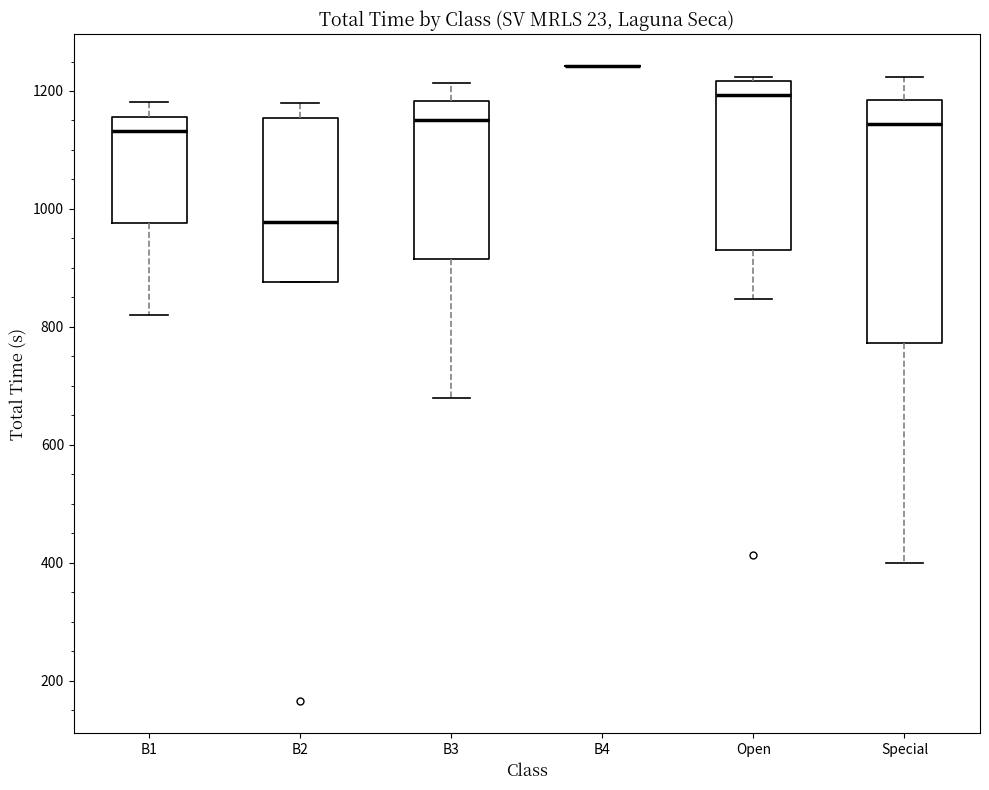

Reading left to right, read every box against the y-axis: the position of its median line, the range the box covers, and the ends of its whiskers. The values are not printed on the chart, so give them approximately, as read against the axis.

B1: median 1140, box 980 to 1160, whiskers 820 to 1180
B2: median 980, box 880 to 1160, whiskers 880 to 1180
B3: median 1160, box 920 to 1180, whiskers 680 to 1220
B4: box collapsed to a line at 1240, whiskers 1240 to 1240
Open: median 1200, box 940 to 1220, whiskers 840 to 1220 (just above the box's upper edge)
Special: median 1140, box 780 to 1180, whiskers 400 to 1220